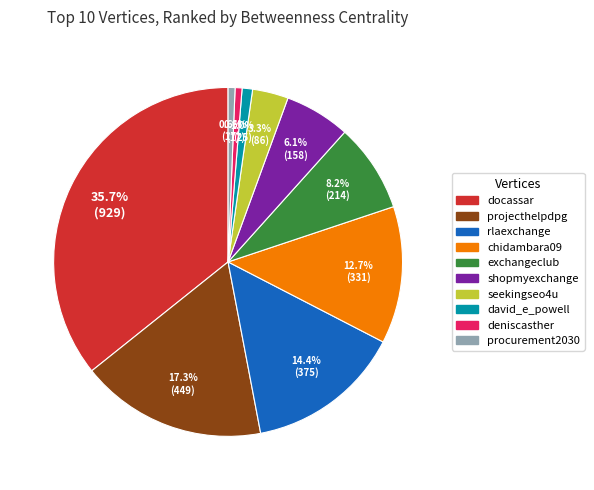

Count the number of slices in the pie.

10